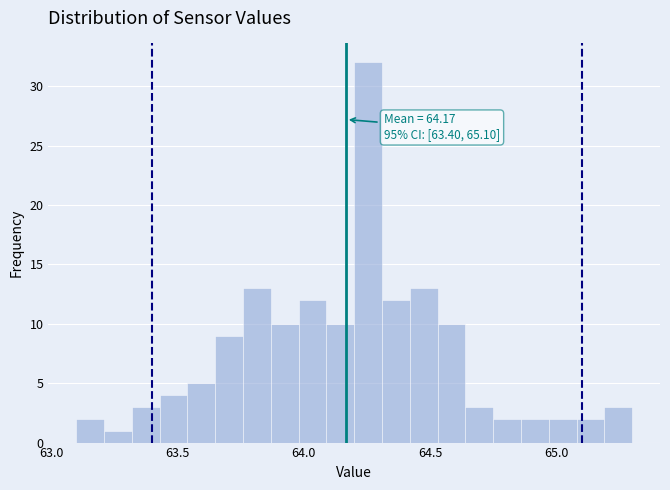

Around what value on the x-axis is the tallest bar? Give the approximate position of its centre, as read against the axis.

64.25